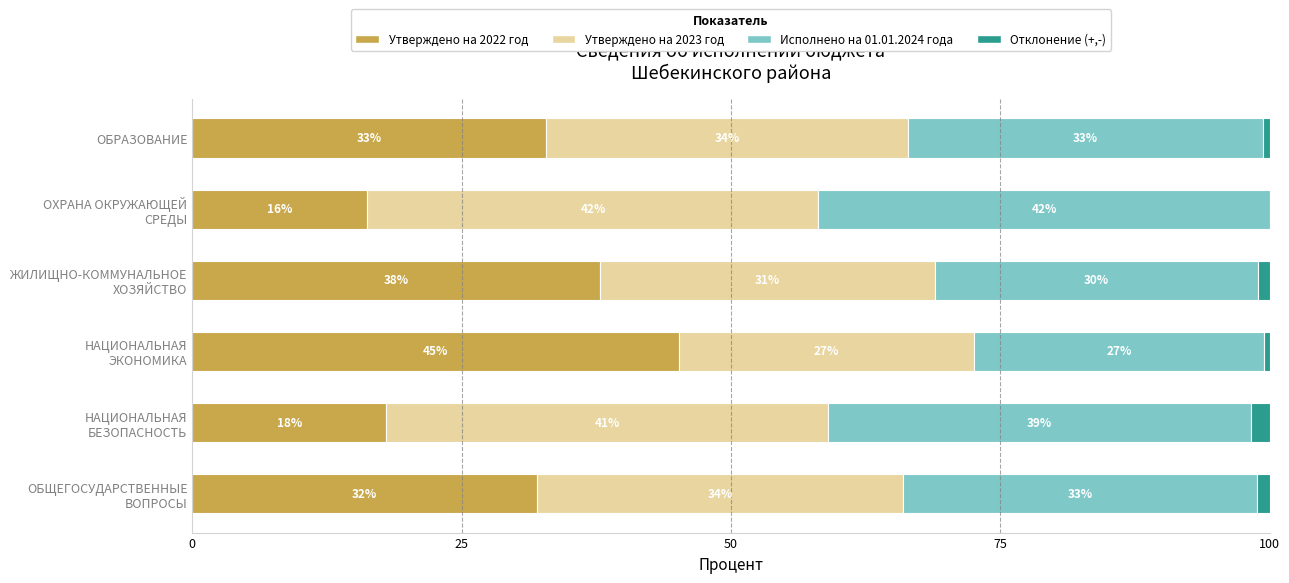

Count the number of data series in this chart.

4